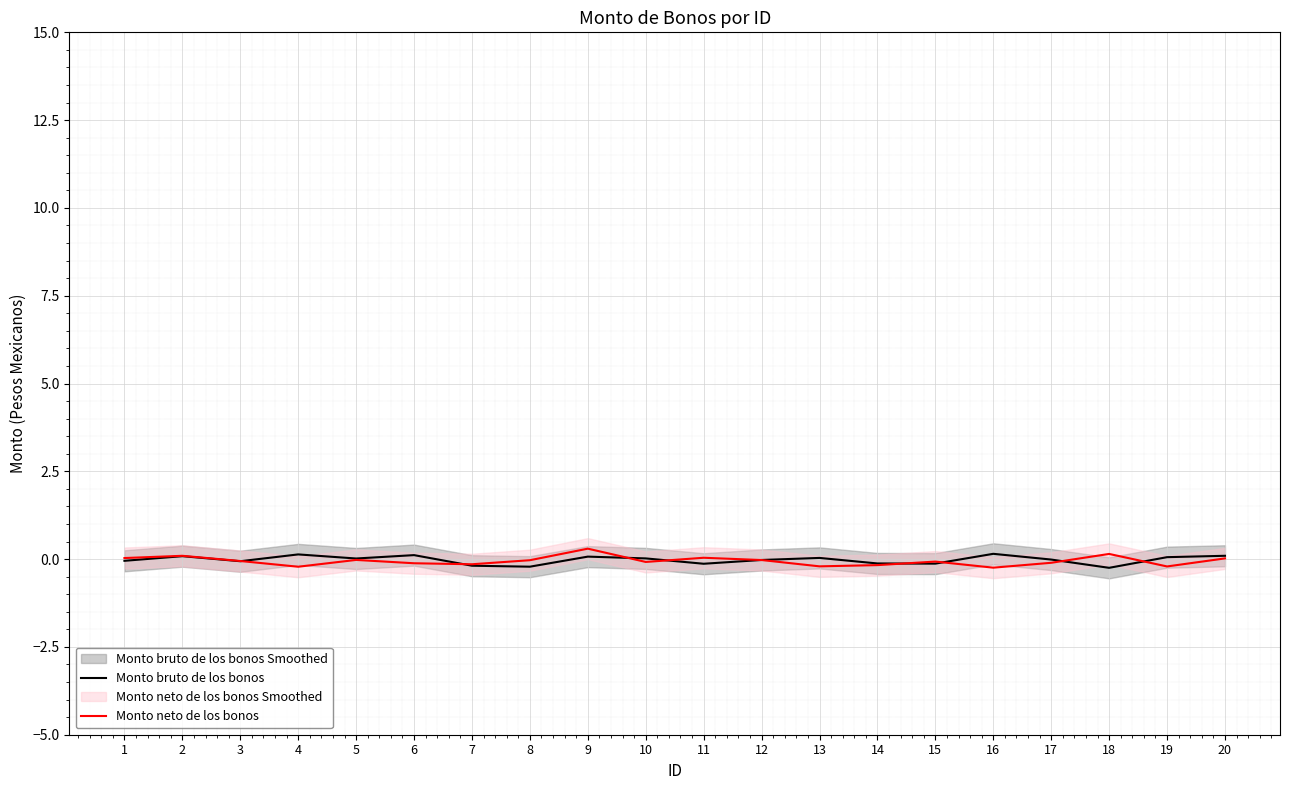

Between 11 and 19, which series saw the biggest shift?

Monto neto de los bonos